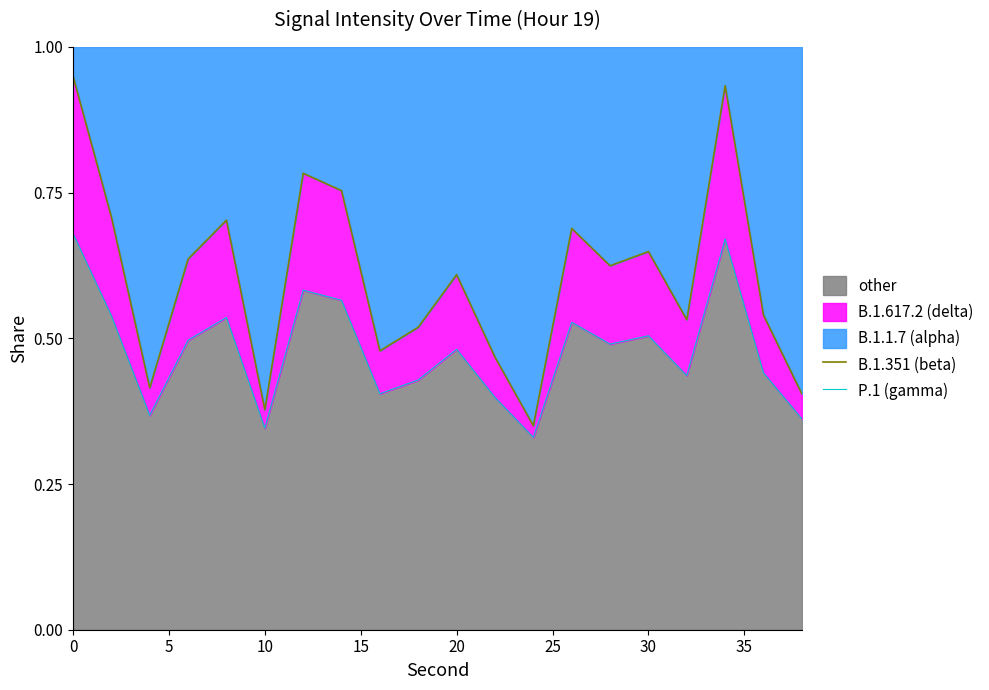

The other series shows 0.9 at 0. True or false?

False